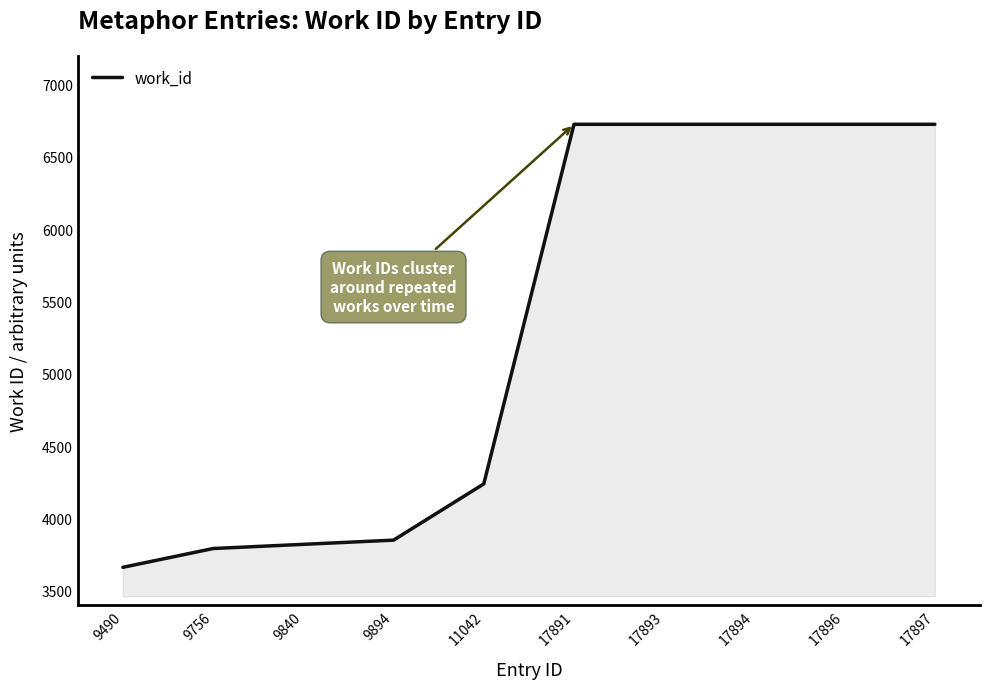

What is the average value?

5299